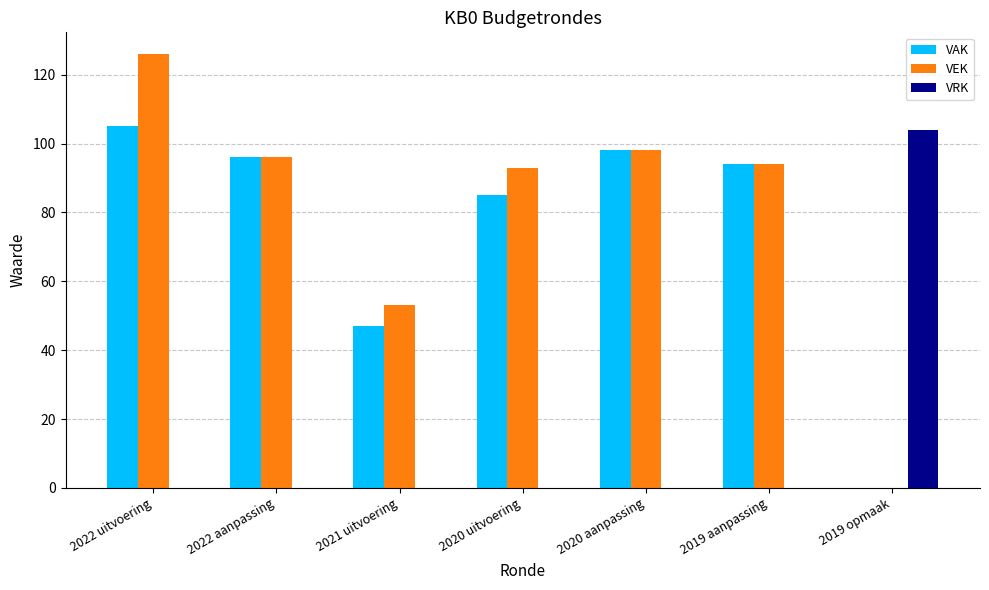

Is it true that VAK equals 27 at 2021 uitvoering?

False